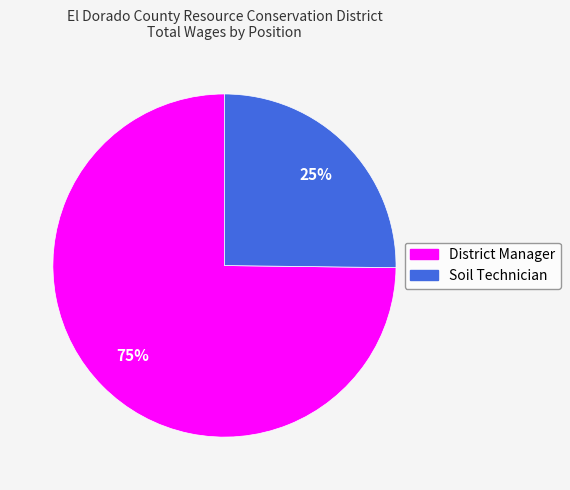

Approximately how many times larger is the value at Soil Technician compared to District Manager?

0.3